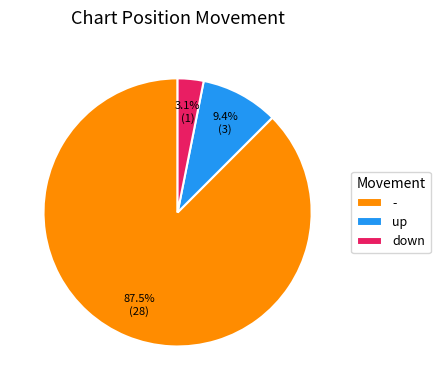

What percentage do up and - together represent?

96.9%